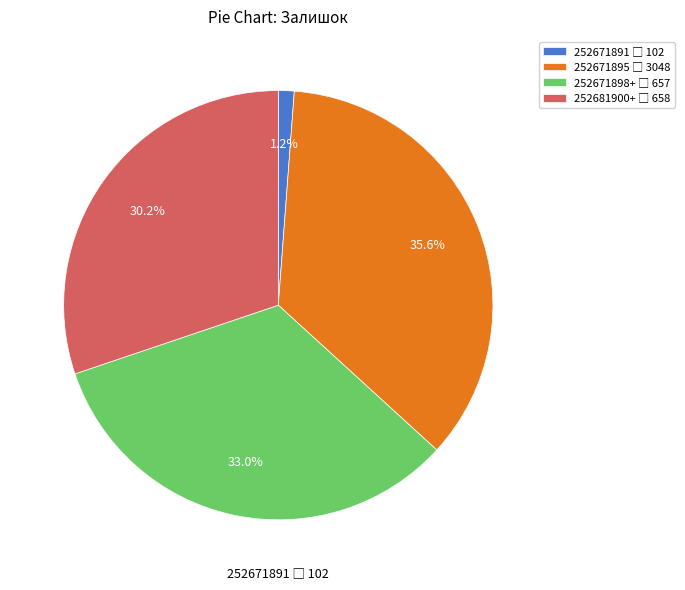

To the nearest percent, what is the difference between the largest and smallest slice percentages?

34%